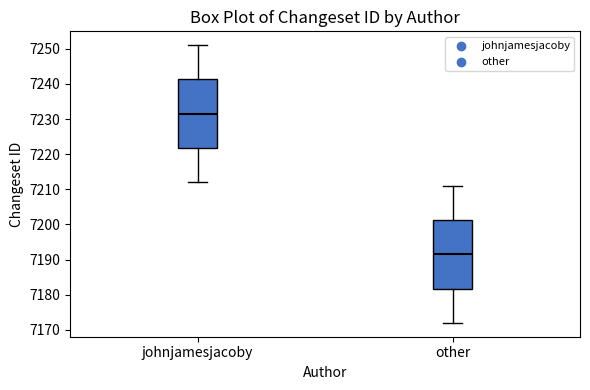

Reading left to right, read every box against the y-axis: the position of its median line, the range the box covers, and the ends of its whiskers. The values are not printed on the chart, so give them approximately, as read against the axis.

johnjamesjacoby: median 7232, box 7222 to 7241, whiskers 7212 to 7251
other: median 7192, box 7182 to 7201, whiskers 7172 to 7211